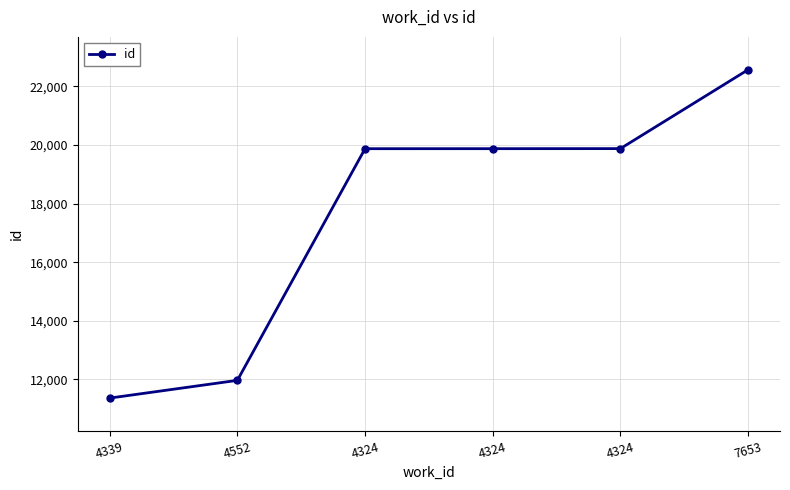

How many distinct data groups are displayed?

1